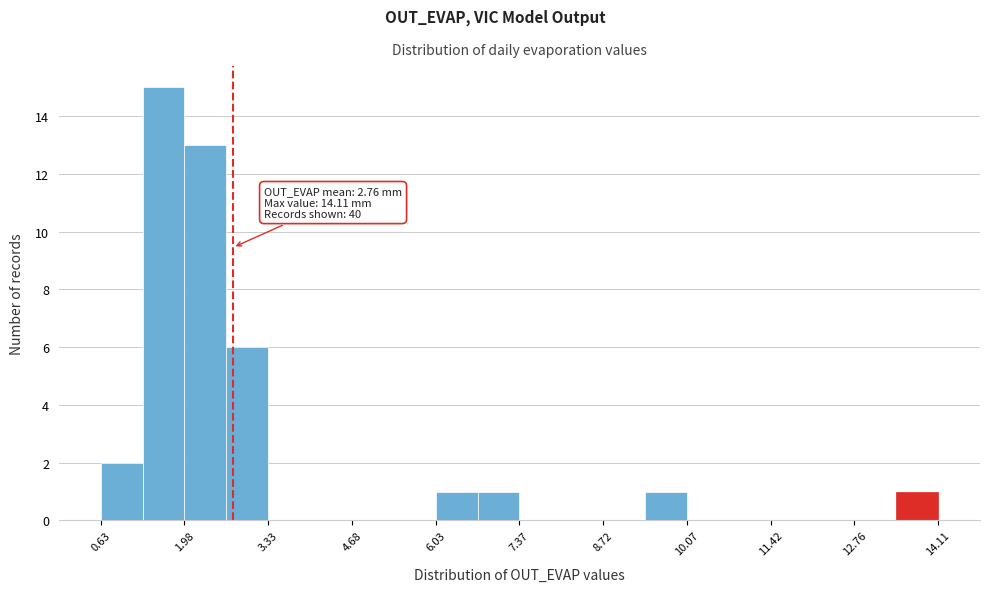

Read against the x-axis, roughly where is the centre of the tallest bar?

1.6